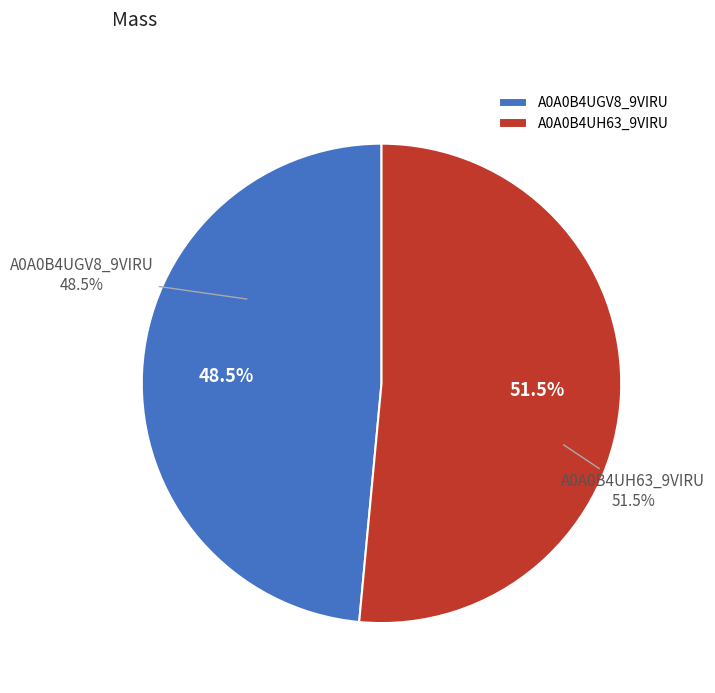

How many segments does this pie chart have?

2